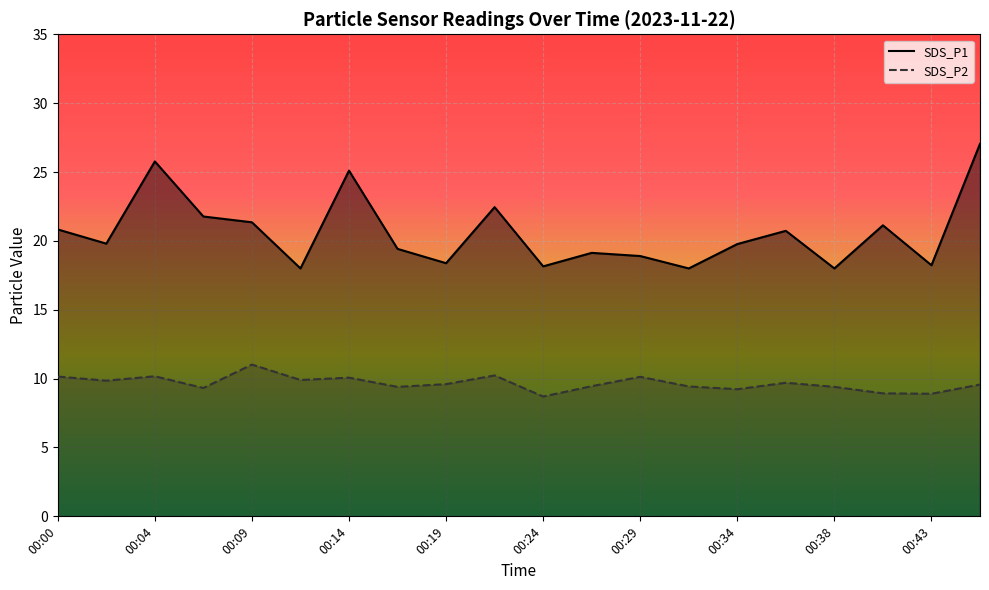

What is the difference between the second highest and minimum values in the SDS_P1 series?

7.8